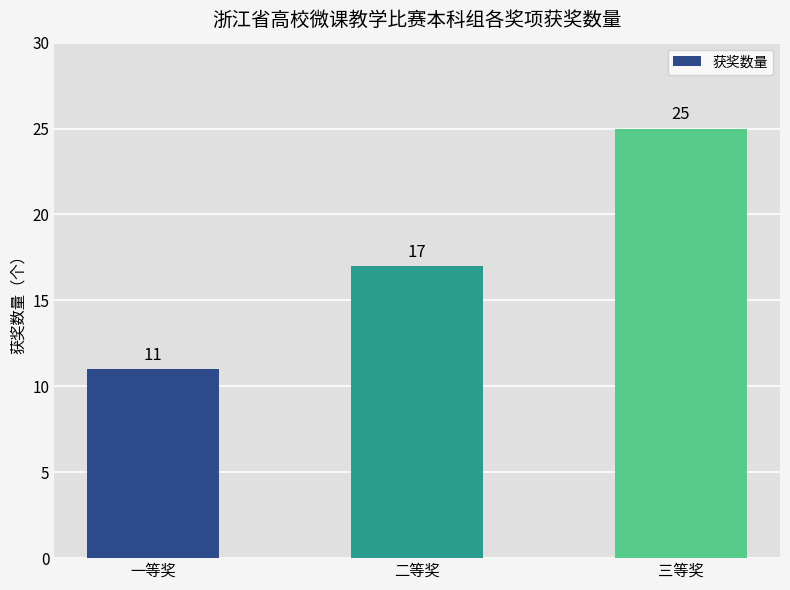

True or false: the data shows 5 at 三等奖.

False